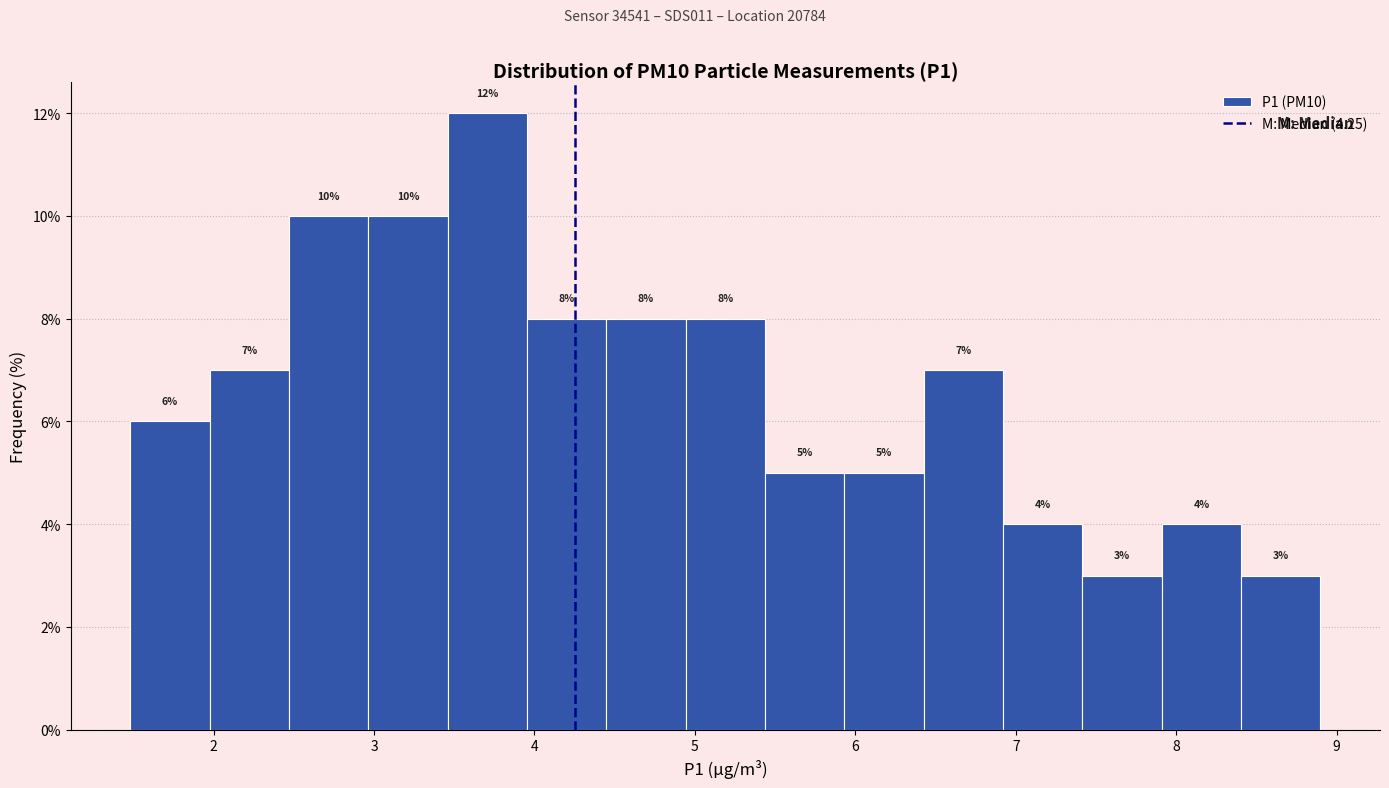

Reading left to right, list every bar in this chart as the range it spans on the x-axis followed by its height. The bar edges are not printed on the chart, so give them approximately, as read against the axis.

1.5 to 2.0: 6
2.0 to 2.5: 7
2.5 to 3.0: 10
3.0 to 3.5: 10
3.5 to 4.0: 12
4.0 to 4.4: 8
4.4 to 4.9: 8
4.9 to 5.4: 8
5.4 to 5.9: 5
5.9 to 6.4: 5
6.4 to 6.9: 7
6.9 to 7.4: 4
7.4 to 7.9: 3
7.9 to 8.4: 4
8.4 to 8.9: 3